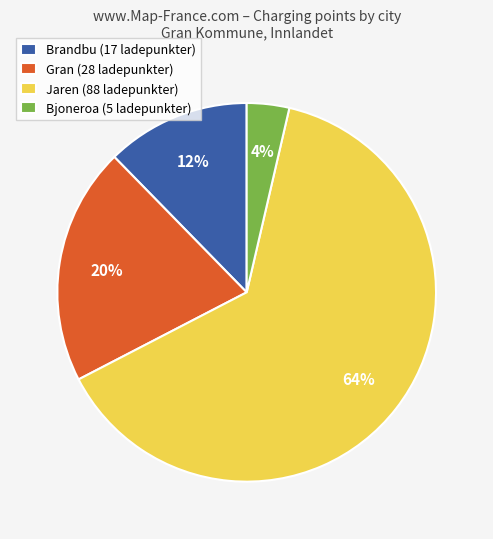

The Brandbu (17 ladepunkter) slice represents 21% of the pie. True or false?

False